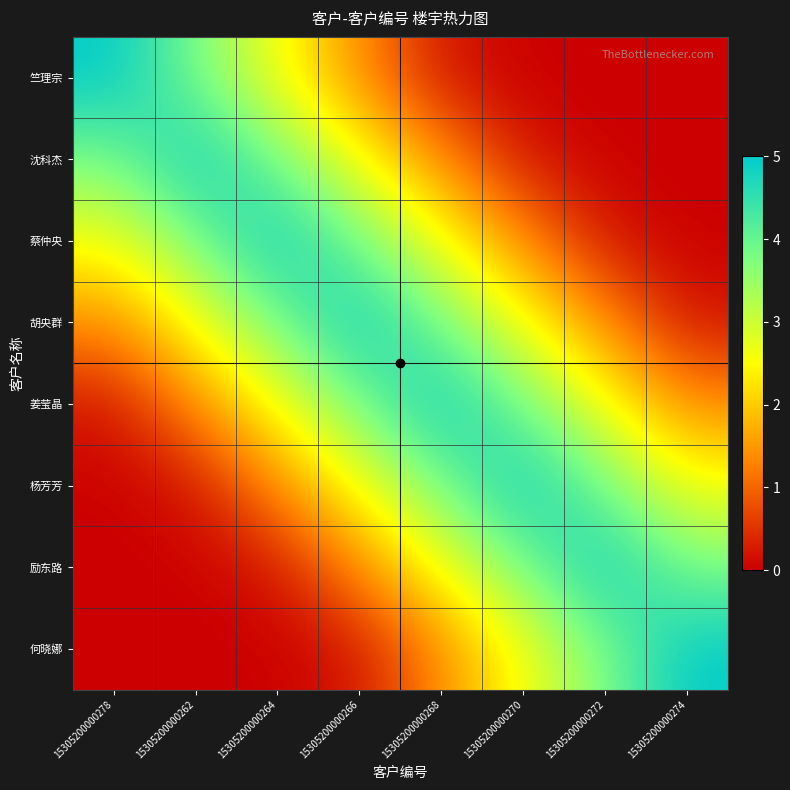

At how many categories does at least one series exceed 3?

8